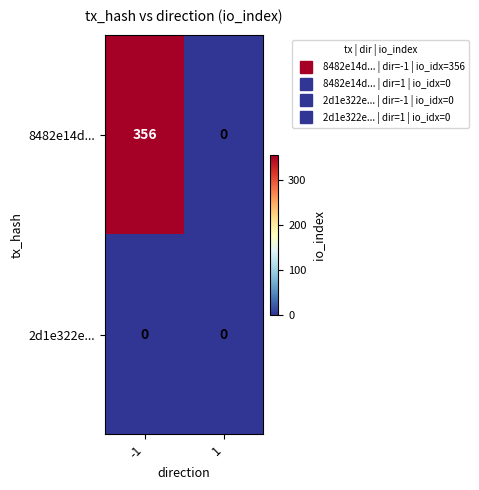

At -1, list the series in order from largest to smallest.

8482e14d..., 2d1e322e...